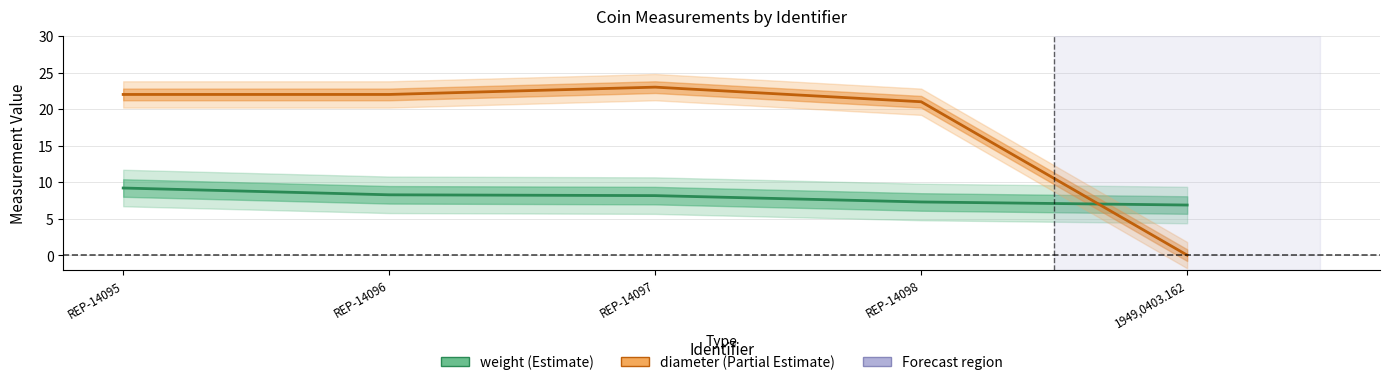

What is the total value across all series at REP-14095?

31.2